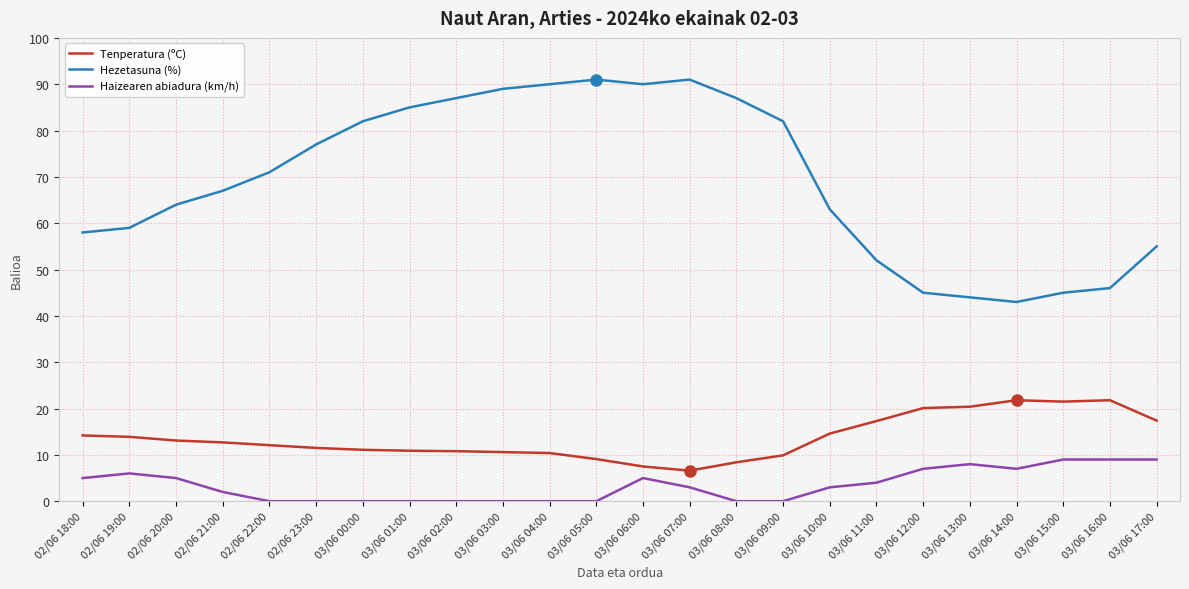

What is the highest value of the Tenperatura (ºC) series?

21.8